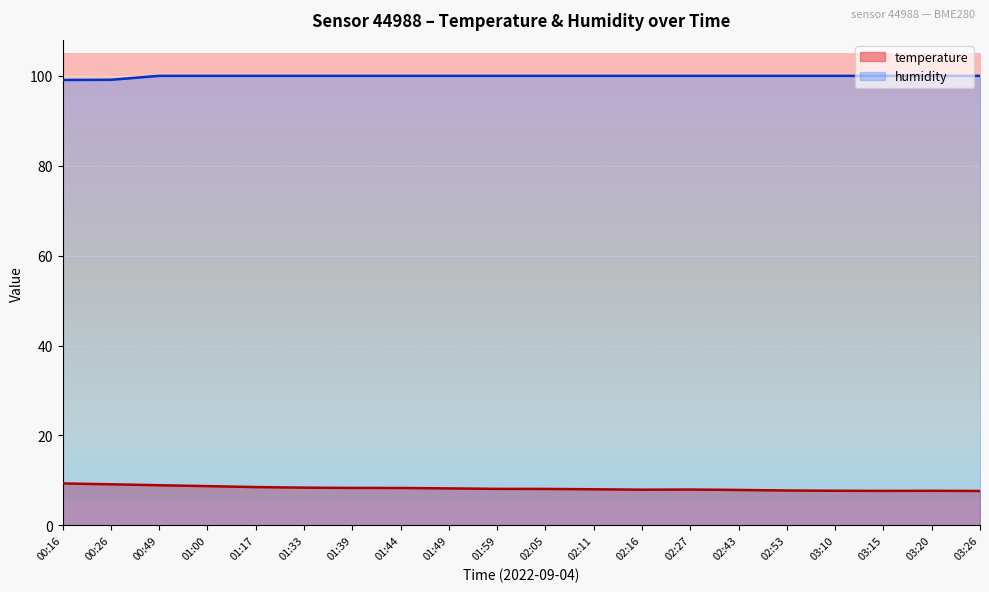

Where is the first local maximum for temperature?

02:27